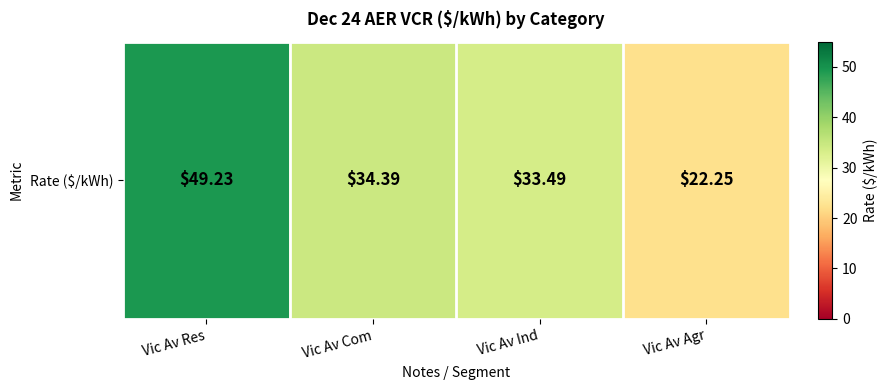

Count the number of data series in this chart.

1